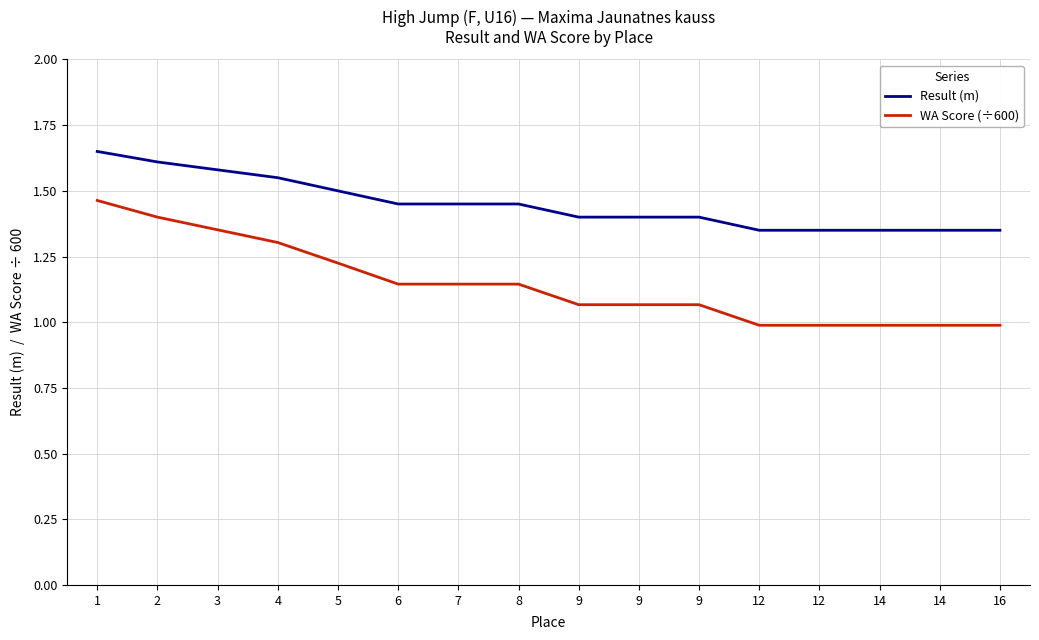

True or false: WA Score (÷600) and Result (m) intersect in this chart.

False